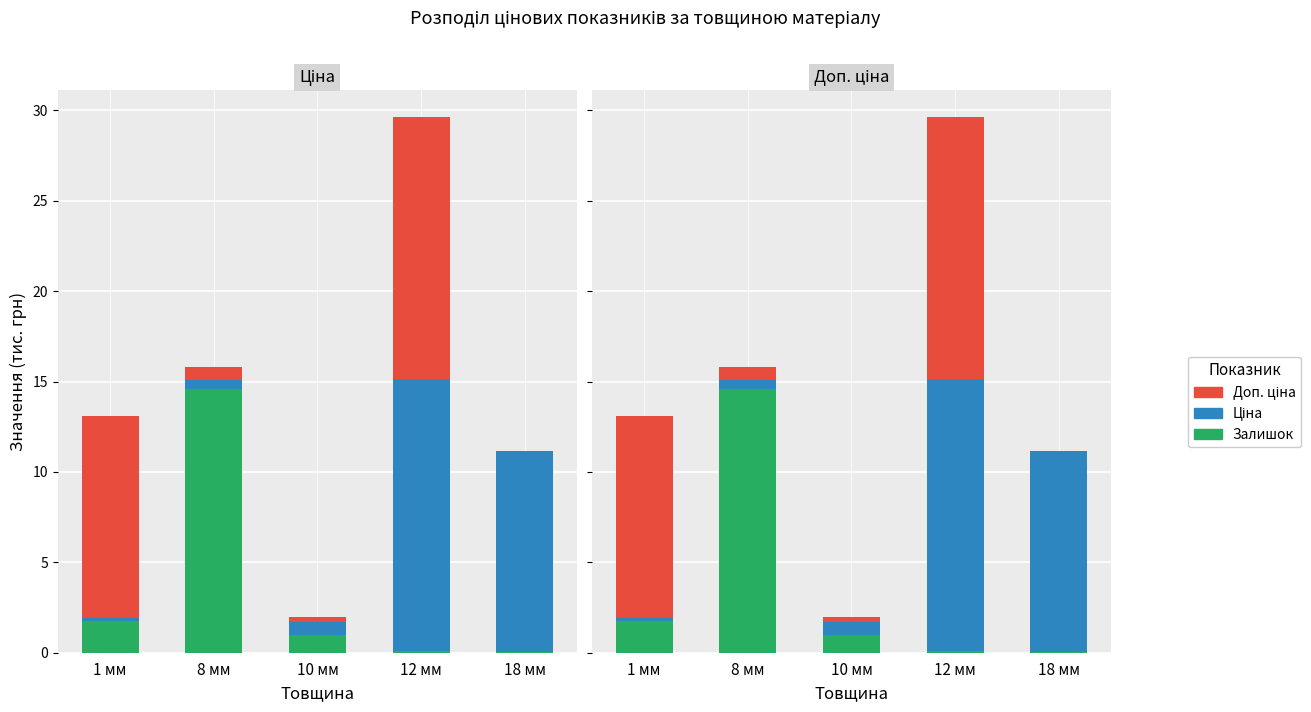

What is the minimum value for Залишок?

0.1